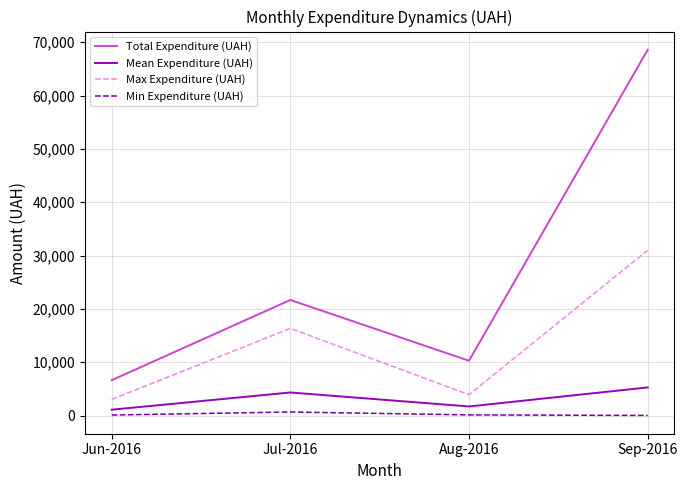

Where is the first local maximum for Total Expenditure (UAH)?

Jul-2016